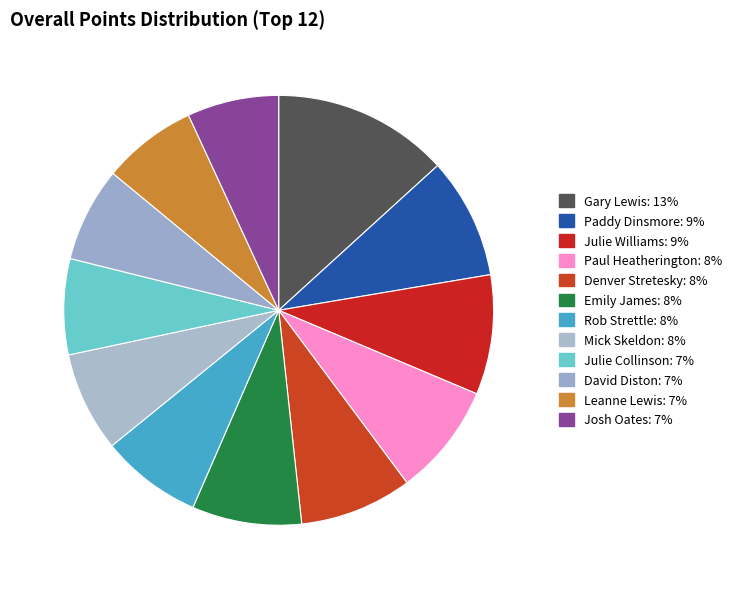

How many segments does this pie chart have?

12